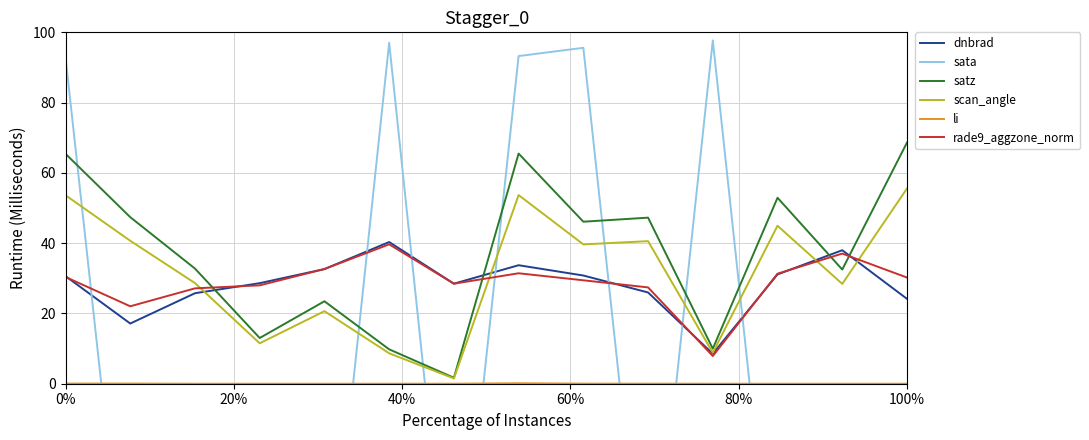

What are all the series names shown in the legend?

dnbrad, sata, satz, scan_angle, li, rade9_aggzone_norm